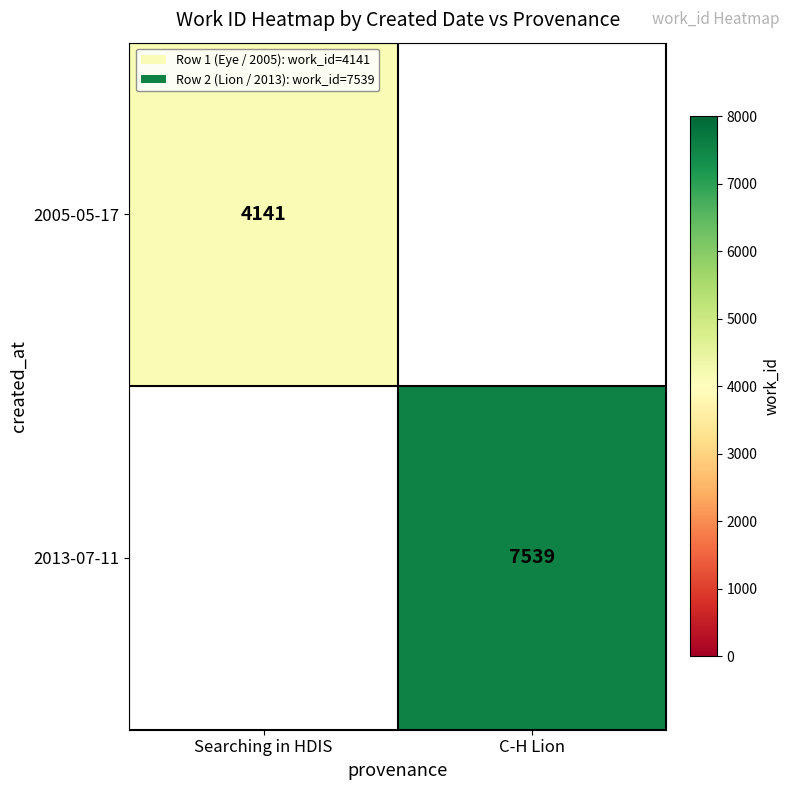

Which label corresponds to the smallest value in the chart?

Searching in HDIS